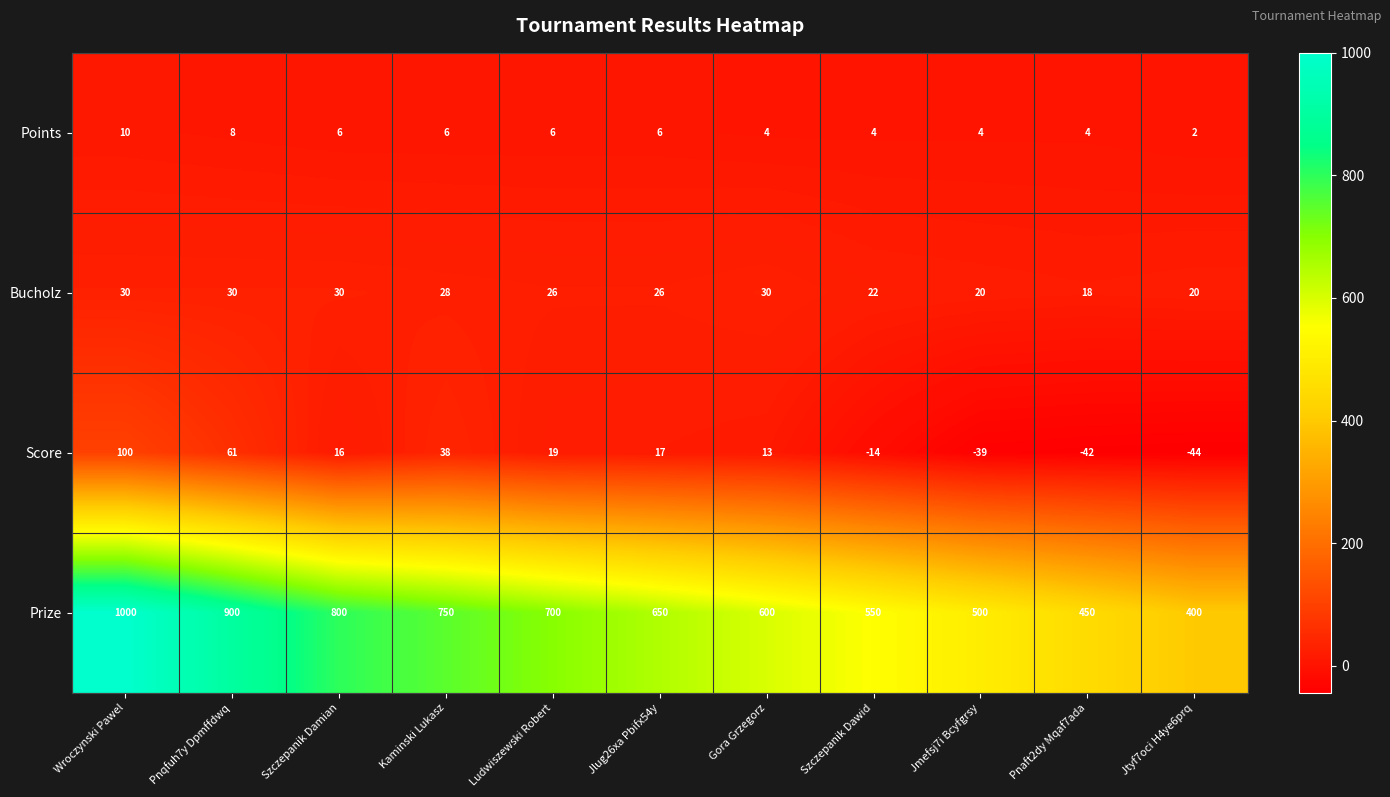

What is the greatest value displayed?

1000